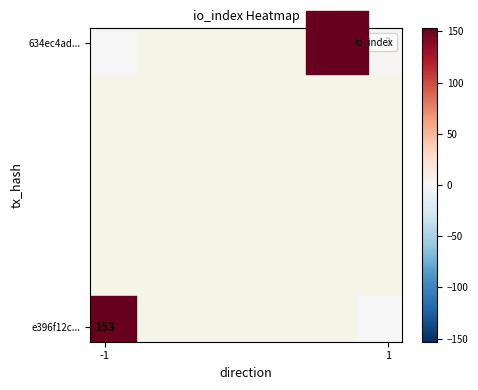

Between 1 and -1, which is larger?

1